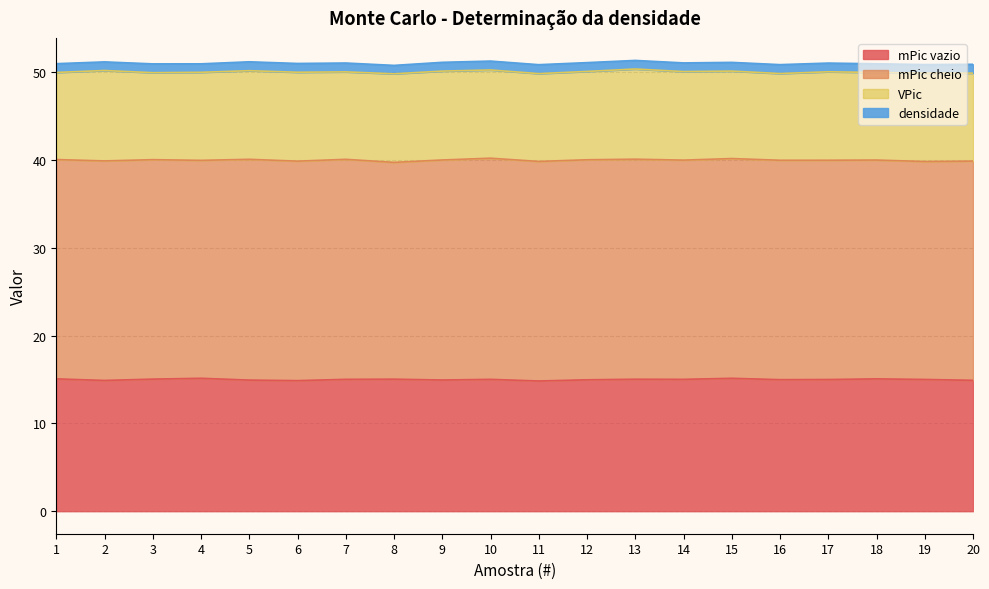

Between 9 and 8, which is larger?

8